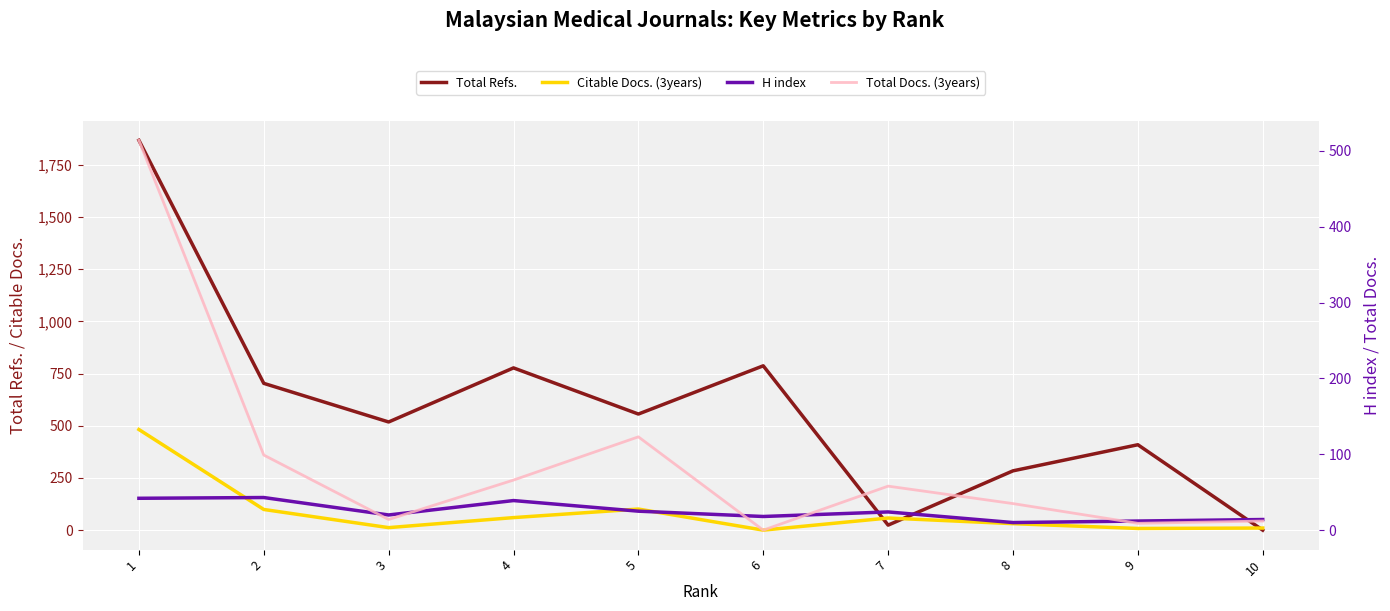

What is the difference between the highest and lowest values at 9?

401